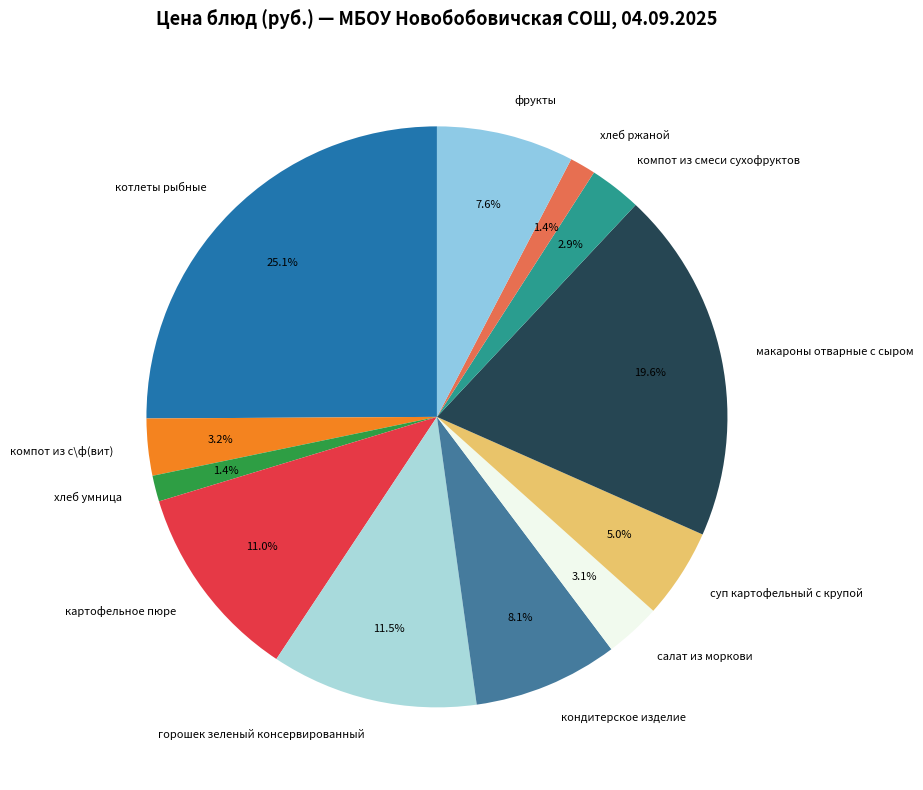

To the nearest percent, what portion does компот из с\ф(вит) represent?

3%